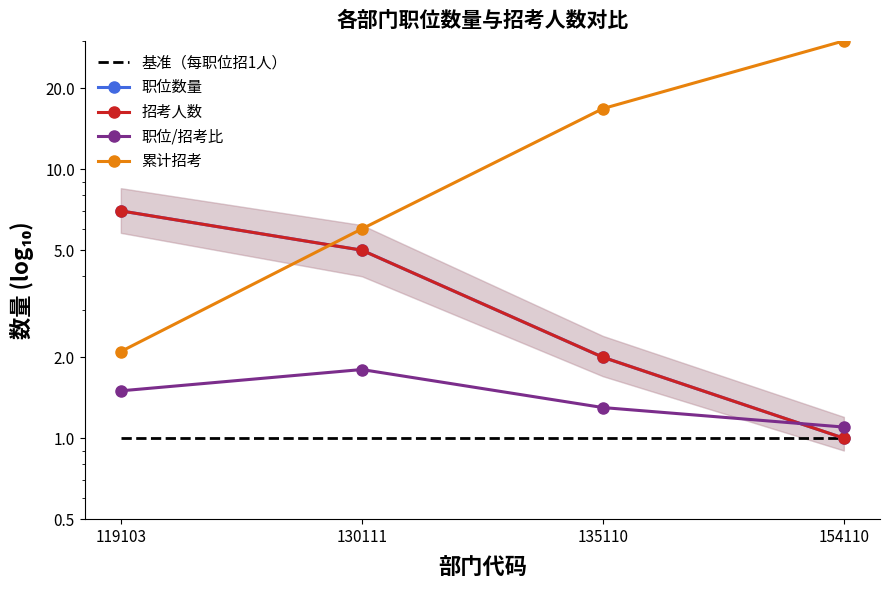

What is the difference between the 职位/招考比 values at 135110 and 130111?

0.5